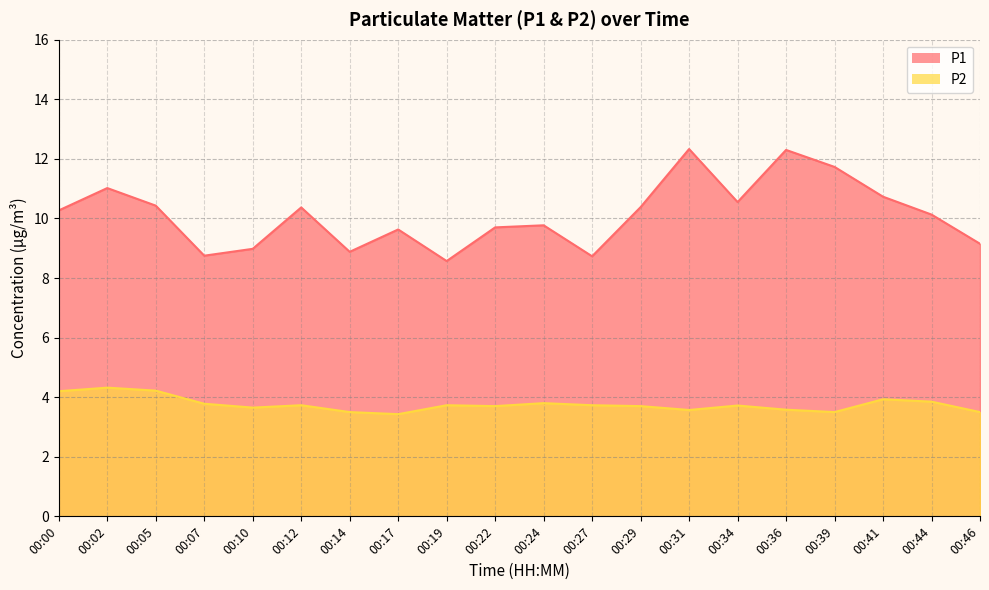

What is the difference between the maximum and minimum values in the P1 series?

3.8